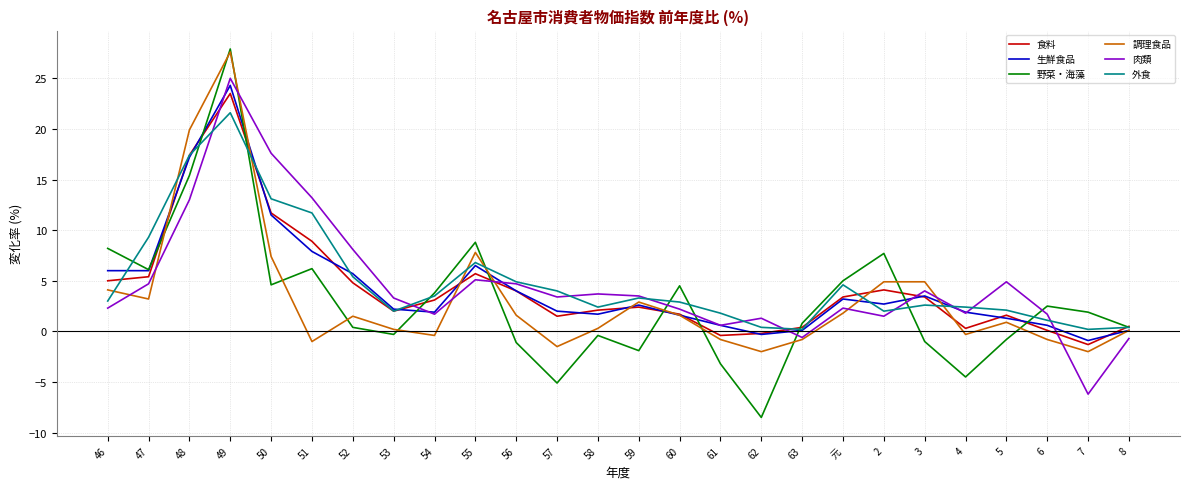

True or false: 外食 has a value of 9.8 at 55.

False